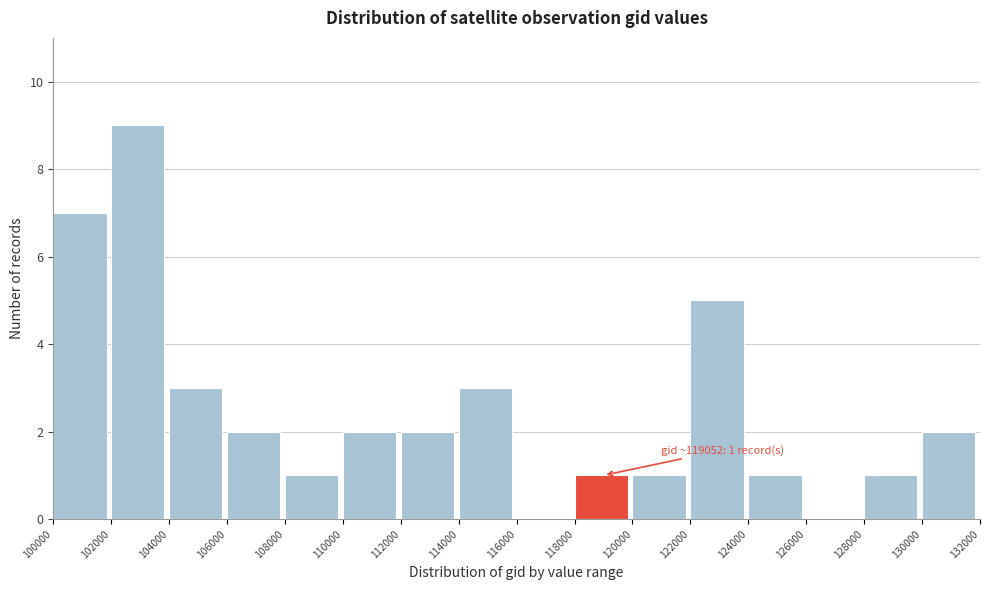

Over which range of the x-axis is the bar tallest?

102000 to 104000